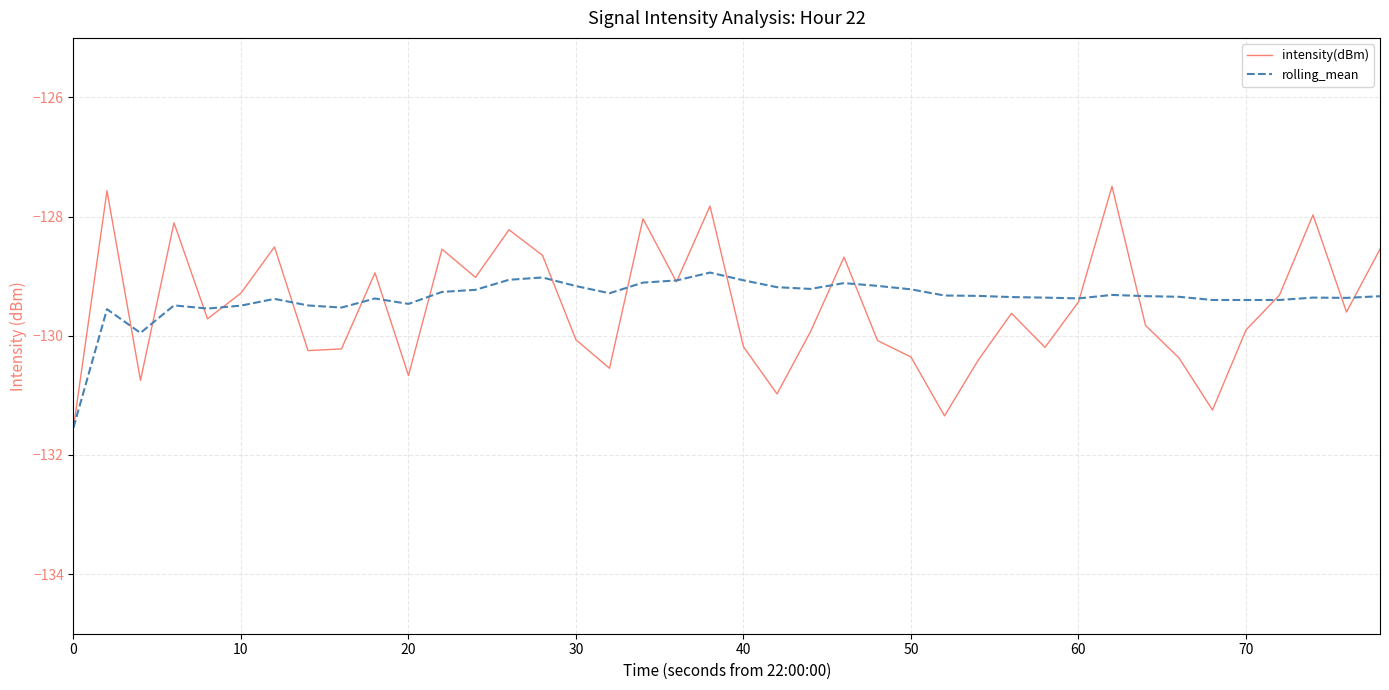

What is the smallest value displayed?

-131.5